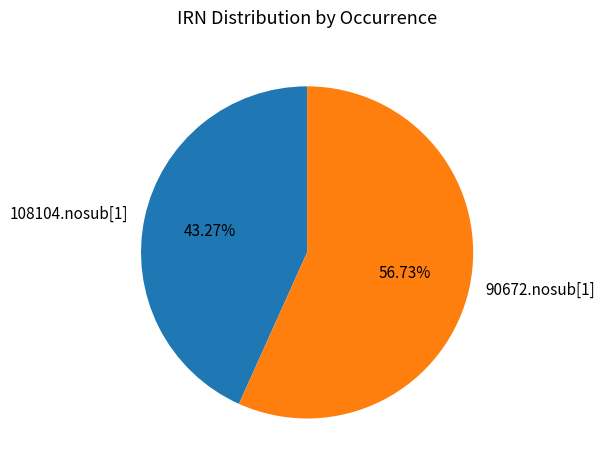

Which category has the smallest portion of the pie?

108104.nosub[1]